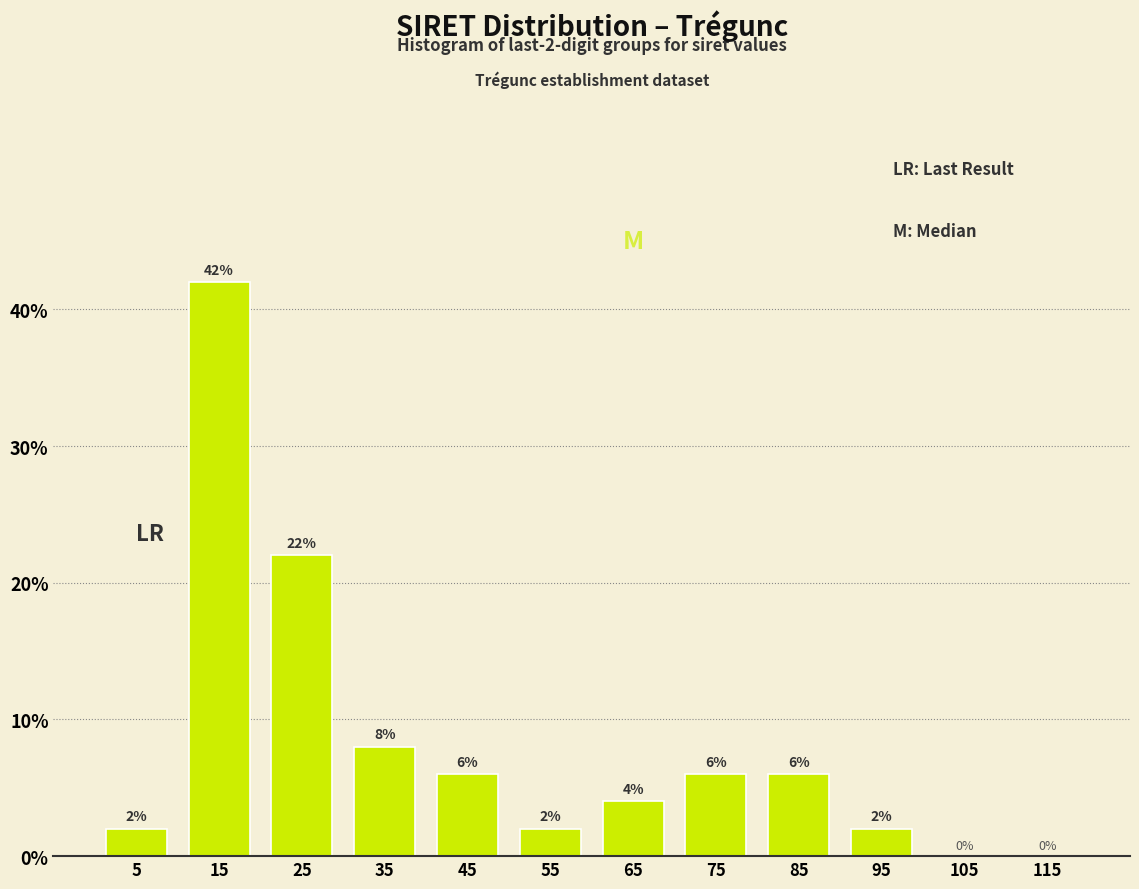

Over which range of the x-axis is the bar tallest?

10 to 20